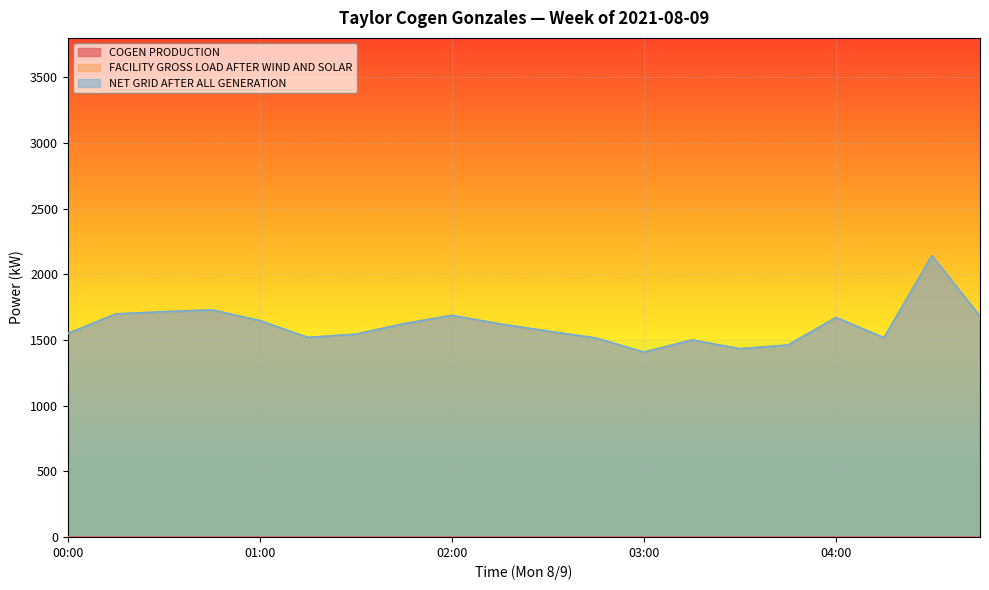

How many categories are shown in the chart?

20